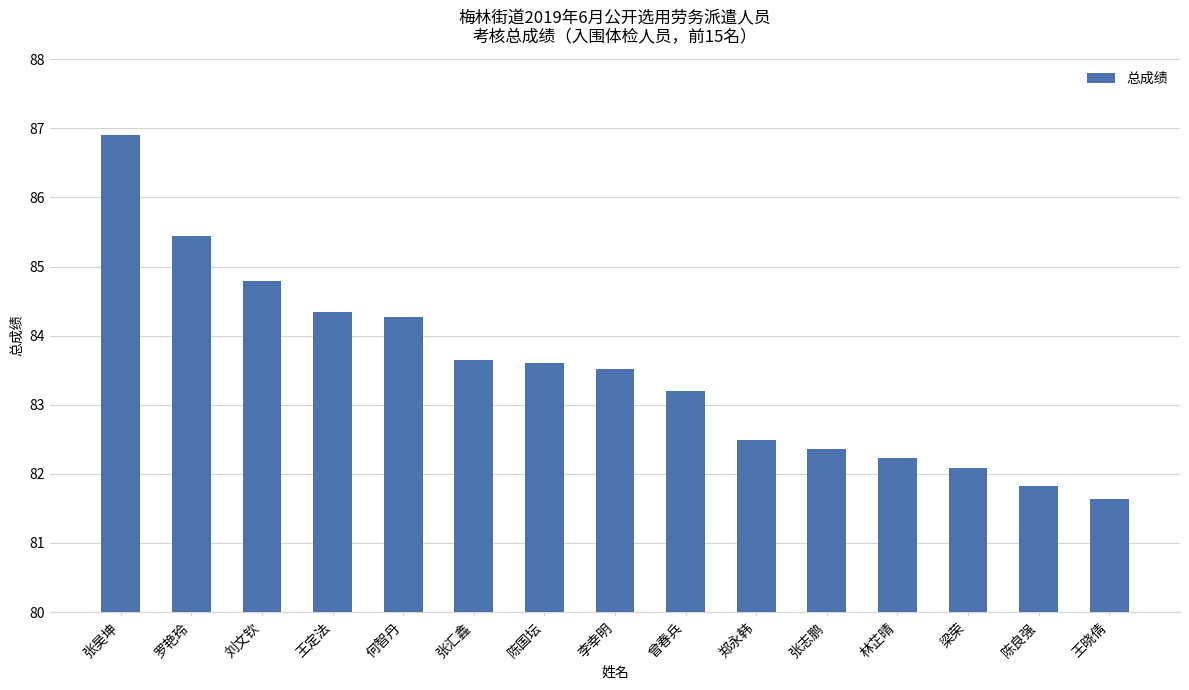

True or false: the data shows 85.4 at 罗艳玲.

True